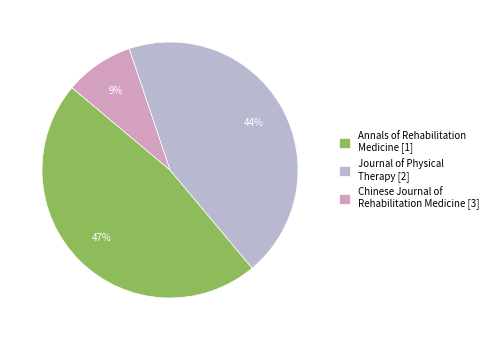

Which category has the biggest portion of the pie?

Annals of Rehabilitation Medicine